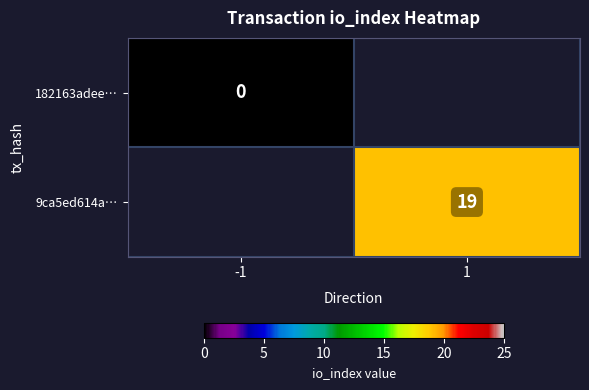

Is it true that 9ca5ed614a… equals 29 at 1?

False